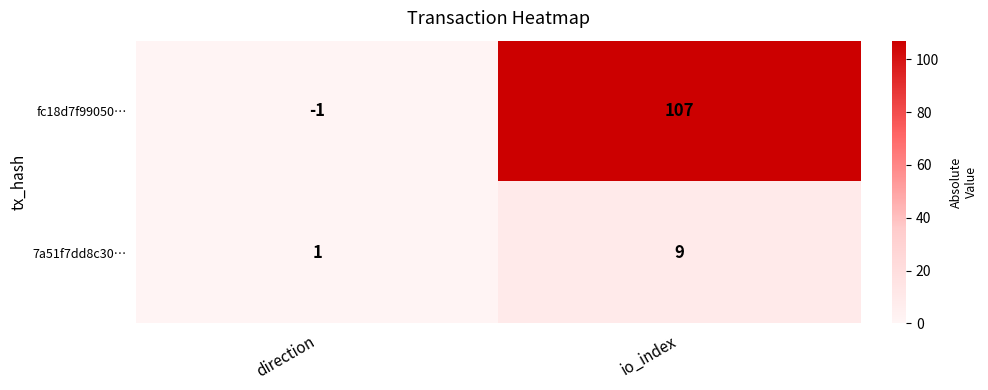

Read the fc18d7f99050… value at io_index, to the nearest 5.

105